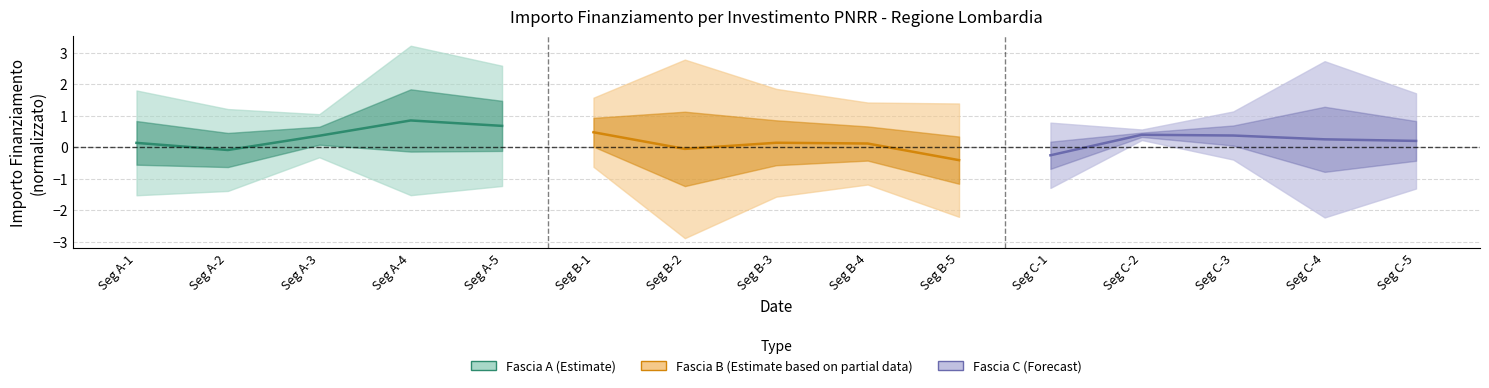

The Fascia C (Forecast) series shows 0.1 at Seg C-4. True or false?

False